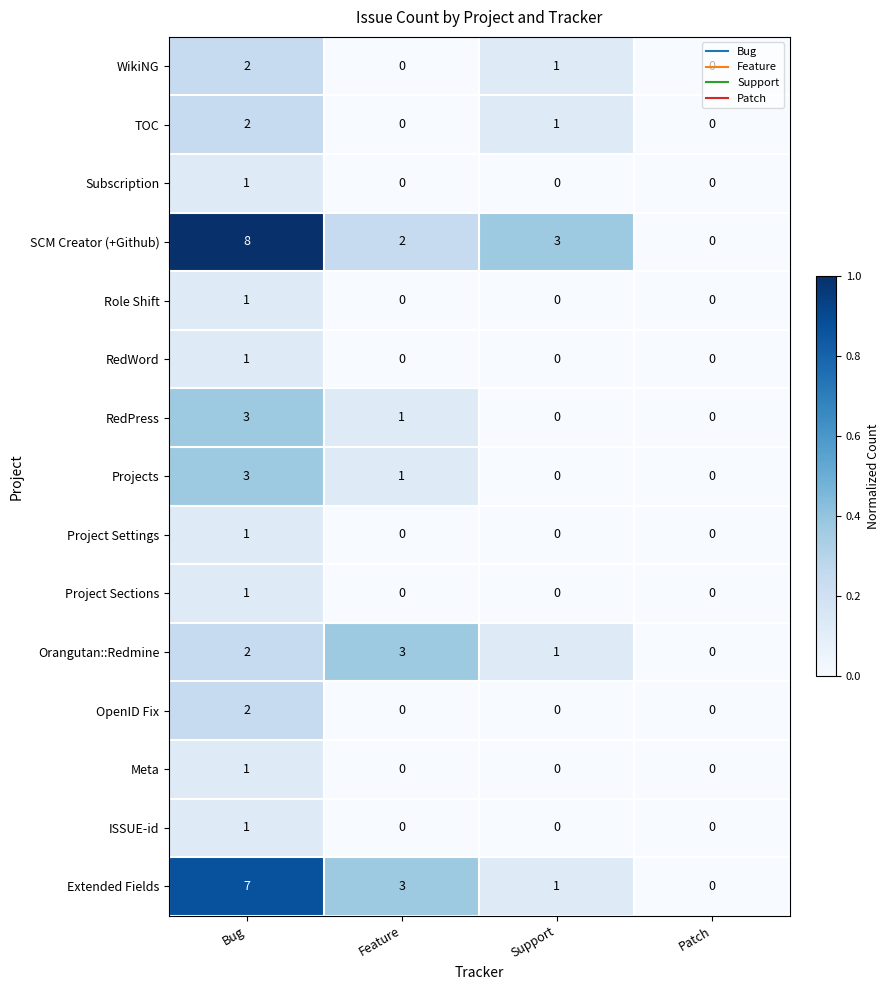

True or false: Project Sections has a value of -1 at Support.

False